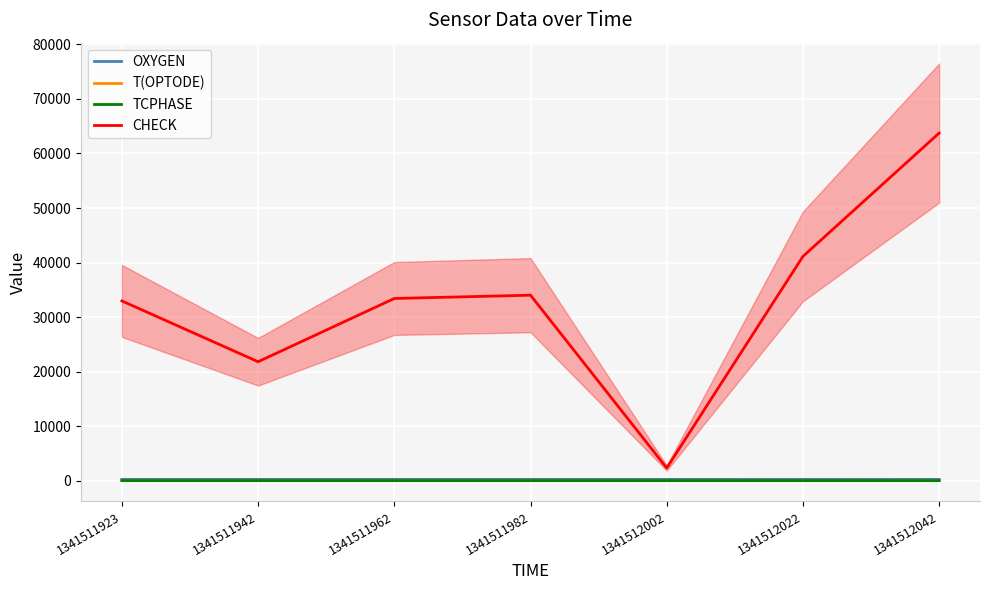

The TCPHASE series shows 27.3 at 1341512022. True or false?

True